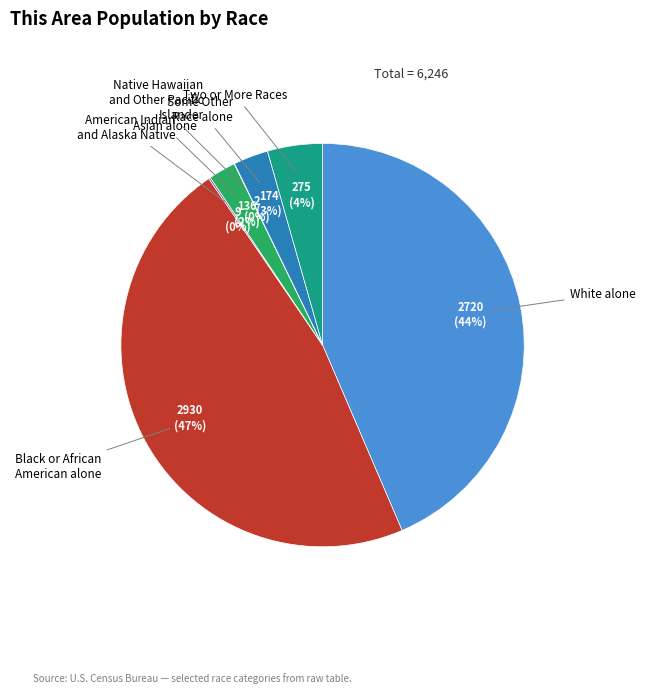

What is the largest slice in the pie chart?

Black or African American alone